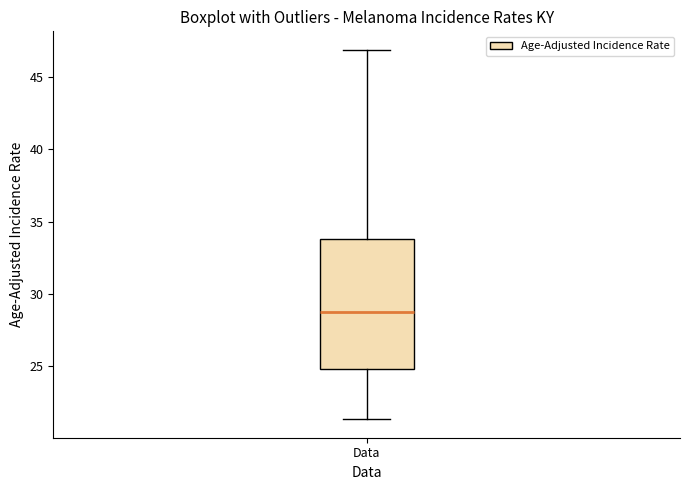

Read this box plot against the y-axis: the position of the median line, the range covered by the box, and the ends of both whiskers. The values are not printed on the chart, so give them approximately, as read against the axis.

median 29.0, box 25.0 to 34.0, whiskers 21.5 to 47.0